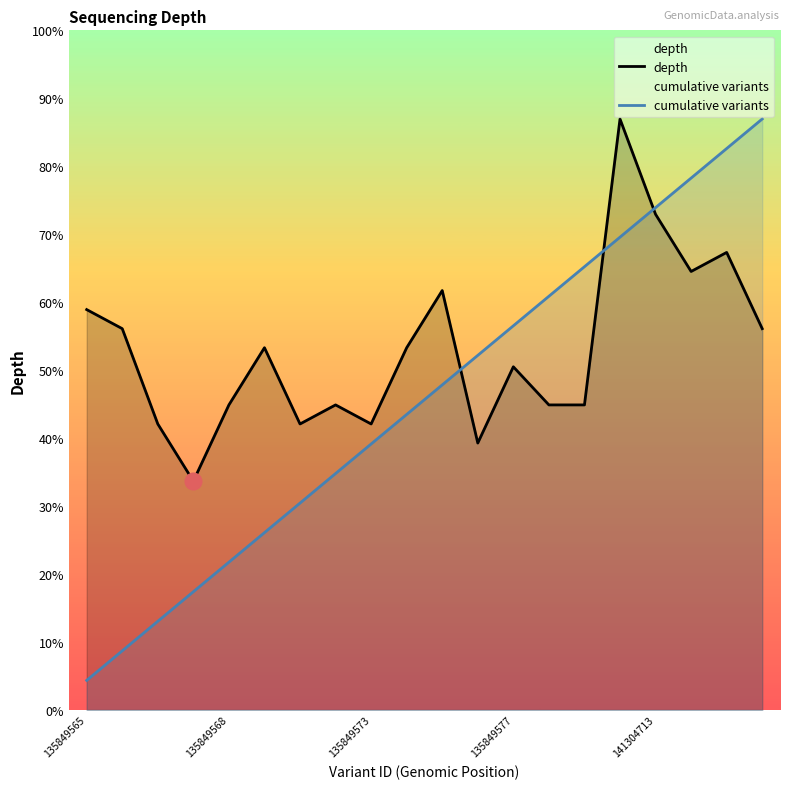

What is the spread (max minus min) of values at 135849568?

16.9